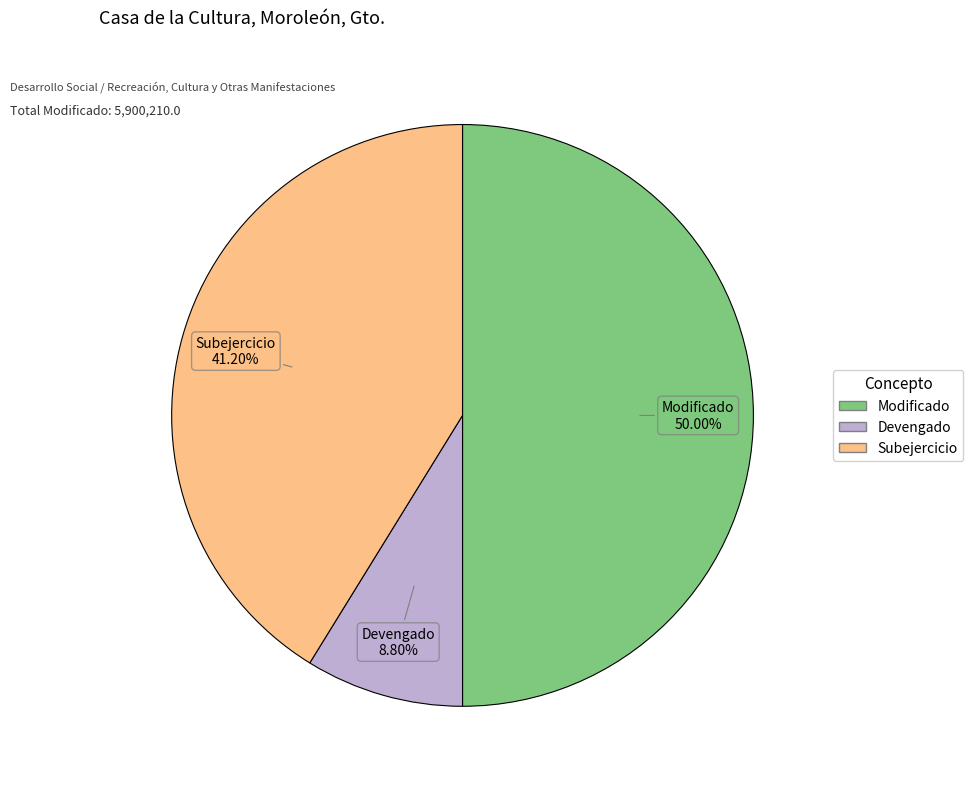

To the nearest percent, what is the combined percentage of Subejercicio and Devengado?

50%